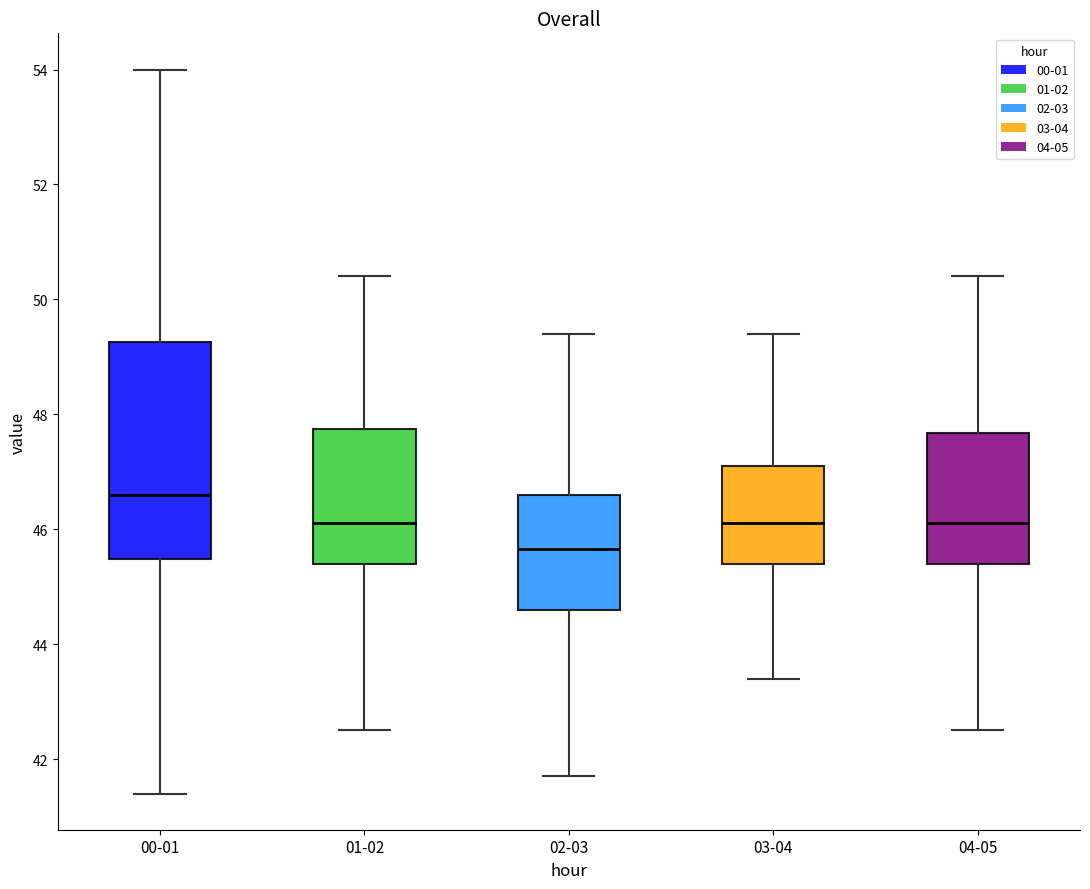

Which box's median line is the highest?

00-01